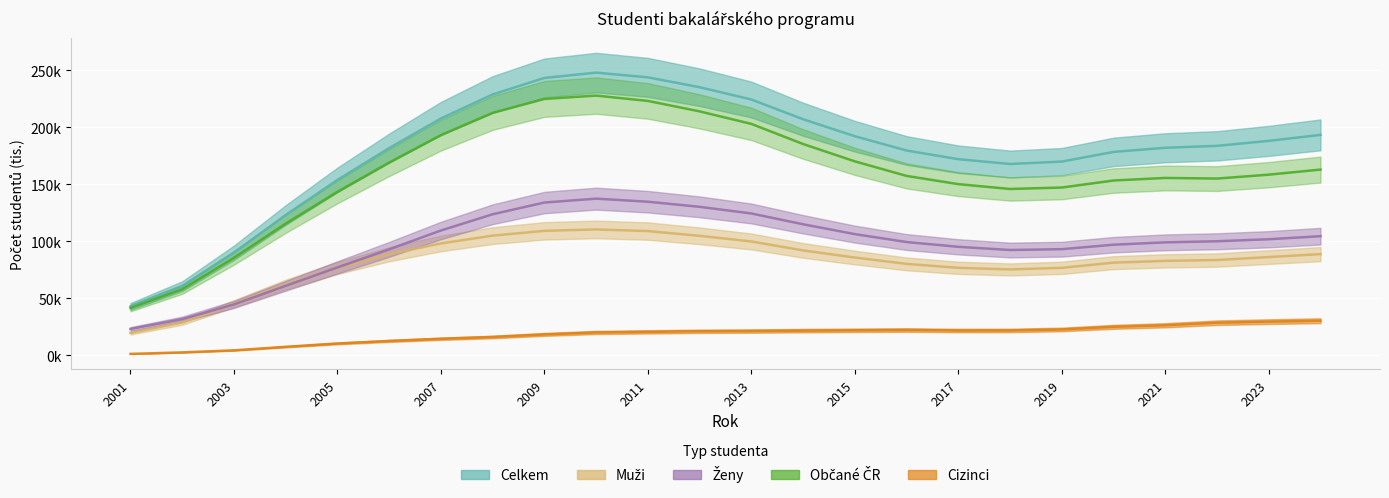

How many values in the Celkem series exceed 183823?

11